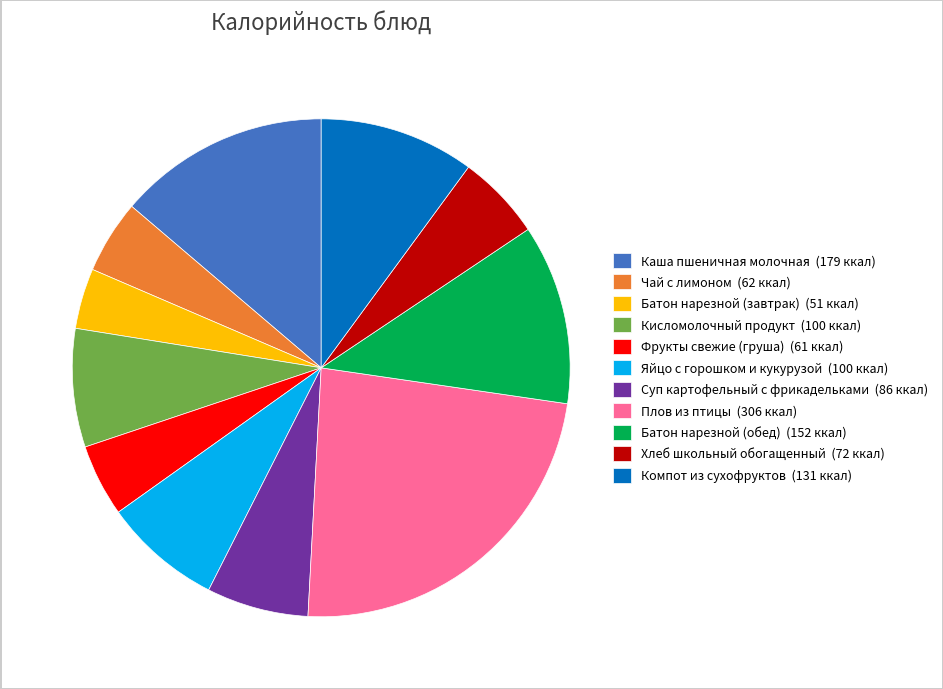

Is it true that Чай с лимоном is 5% of the pie?

True